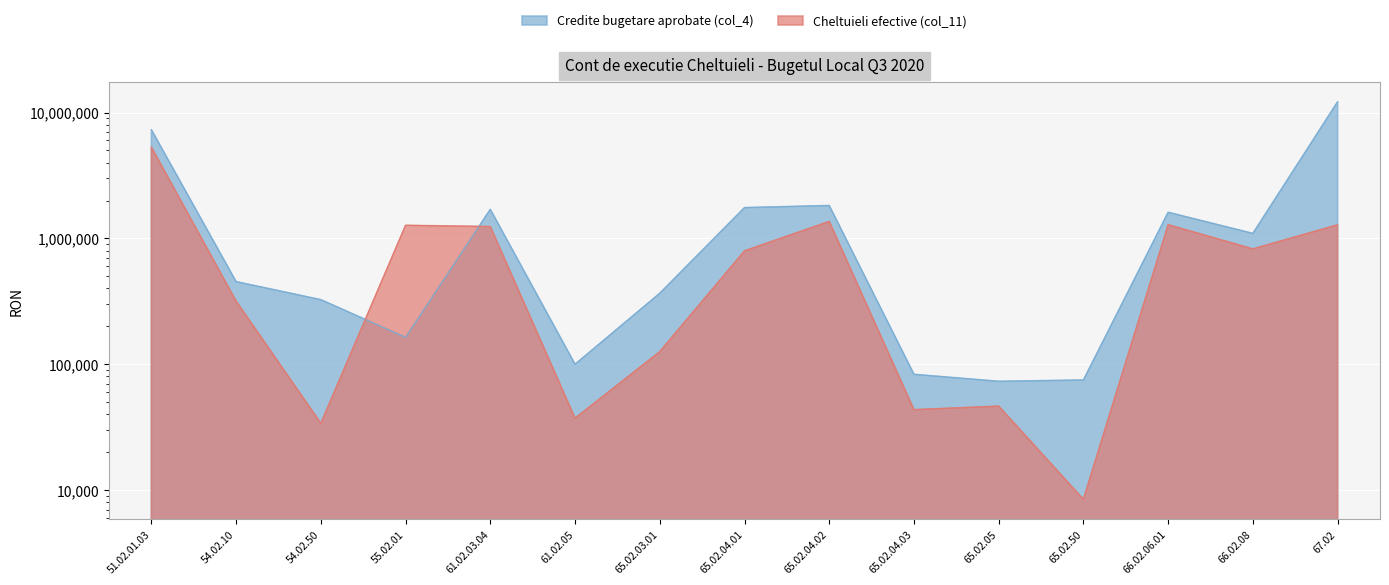

At which category does Credite bugetare aprobate (col_4) reach its first local peak?

61.02.03.04